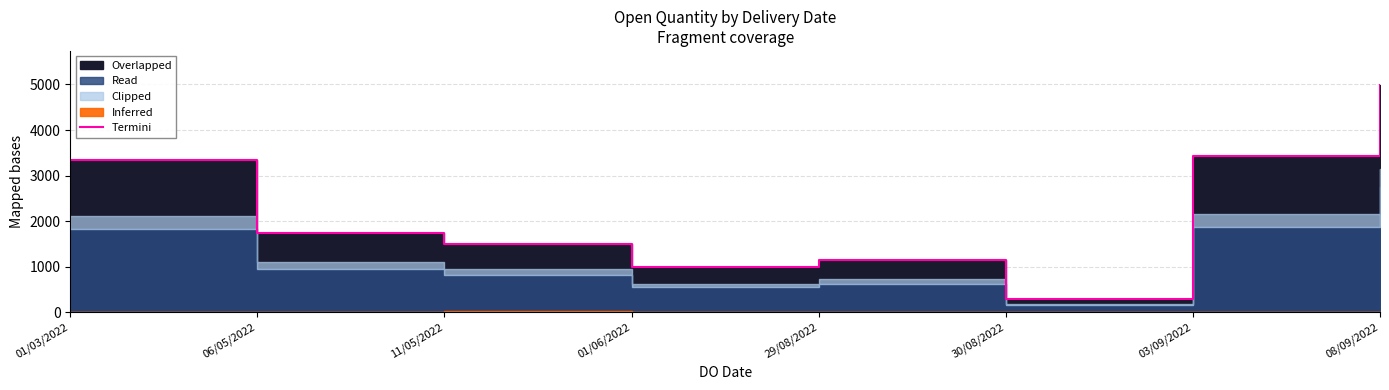

What is the label of the 6th point from the right?

11/05/2022